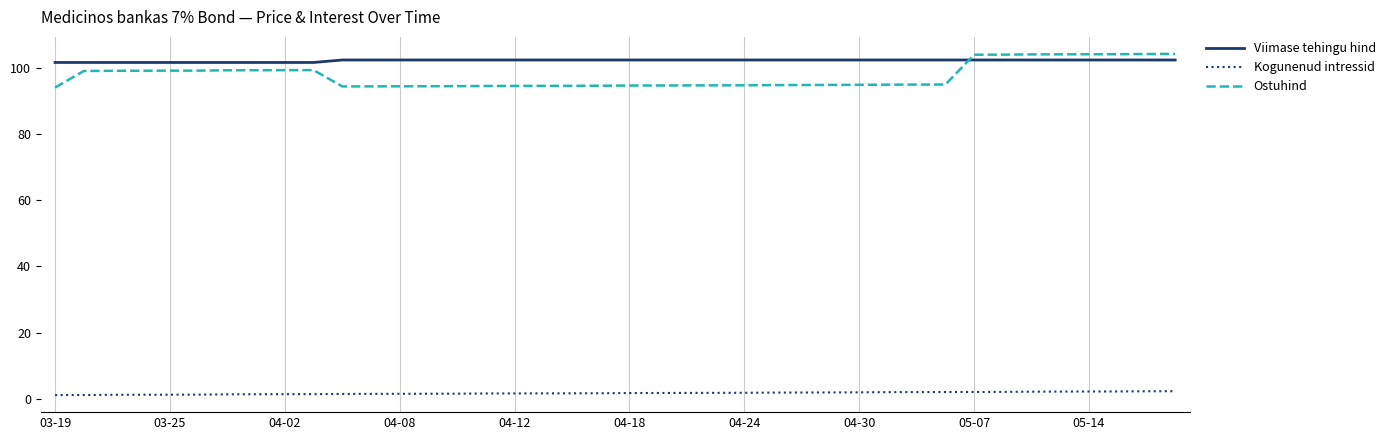

Which series has the largest range (max minus min)?

Ostuhind